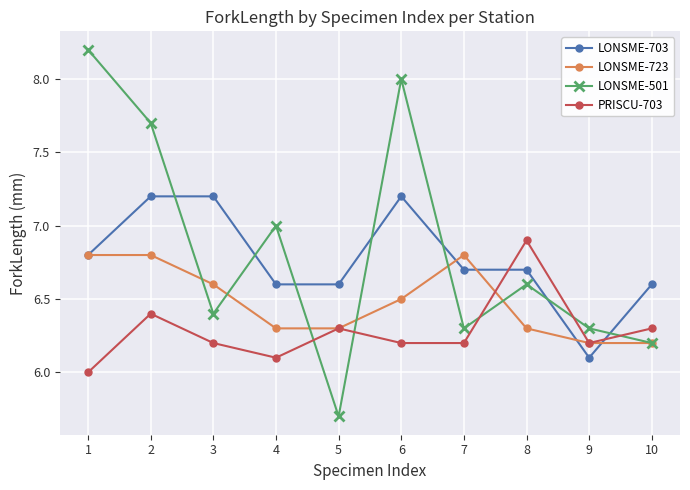

Is it true that PRISCU-703 equals 6.3 at 10?

True